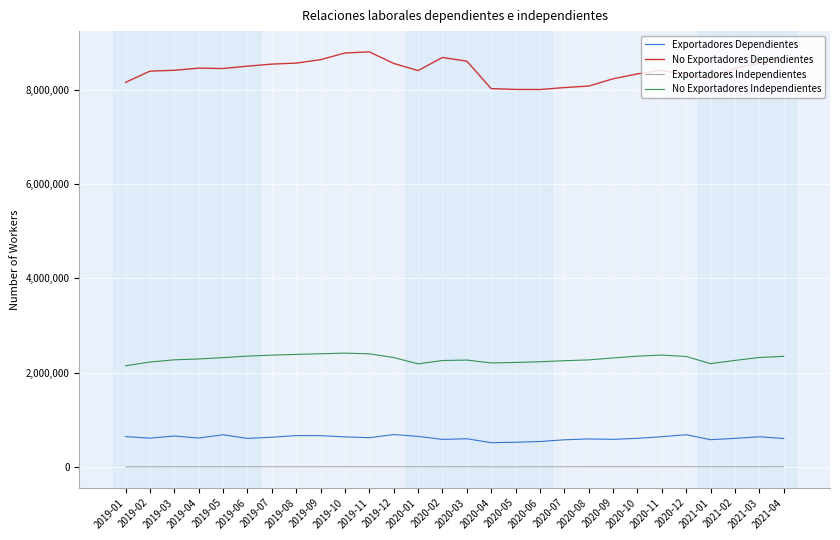

Which series has the largest total across all categories?

No Exportadores Dependientes